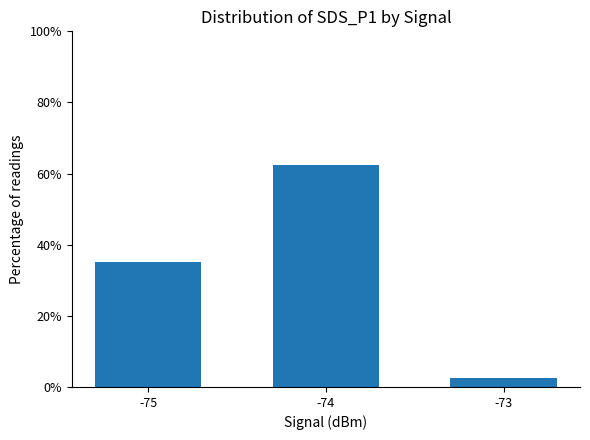

The chart shows a value of 62.5 at -74. True or false?

True